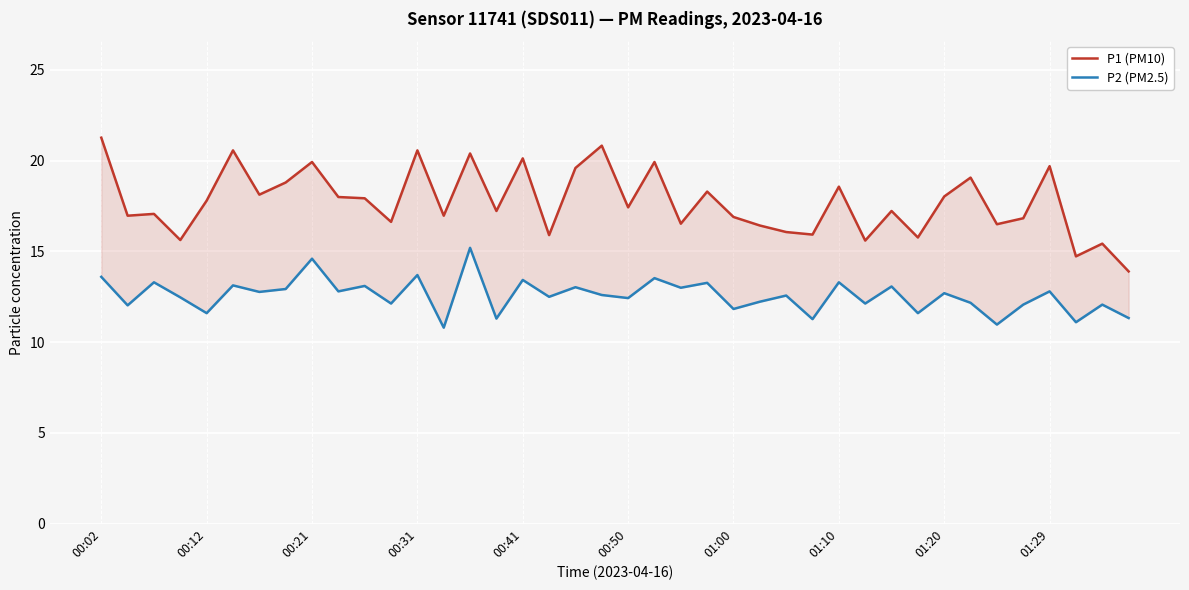

Which series changed the most between 00:41 and 34?

P1 (PM10)